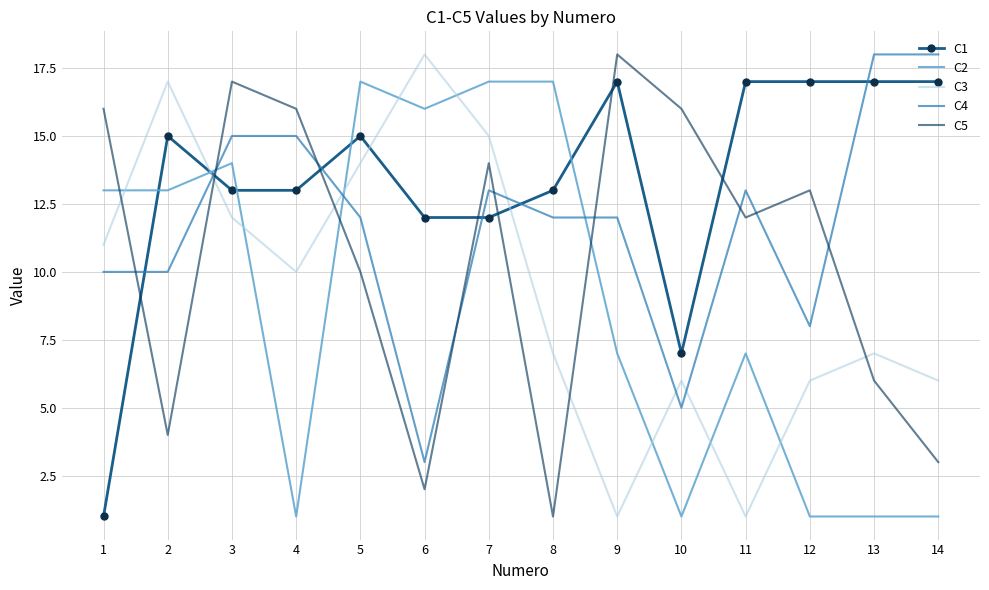

After their last crossing, which series has the higher values: C1 or C4?

C4